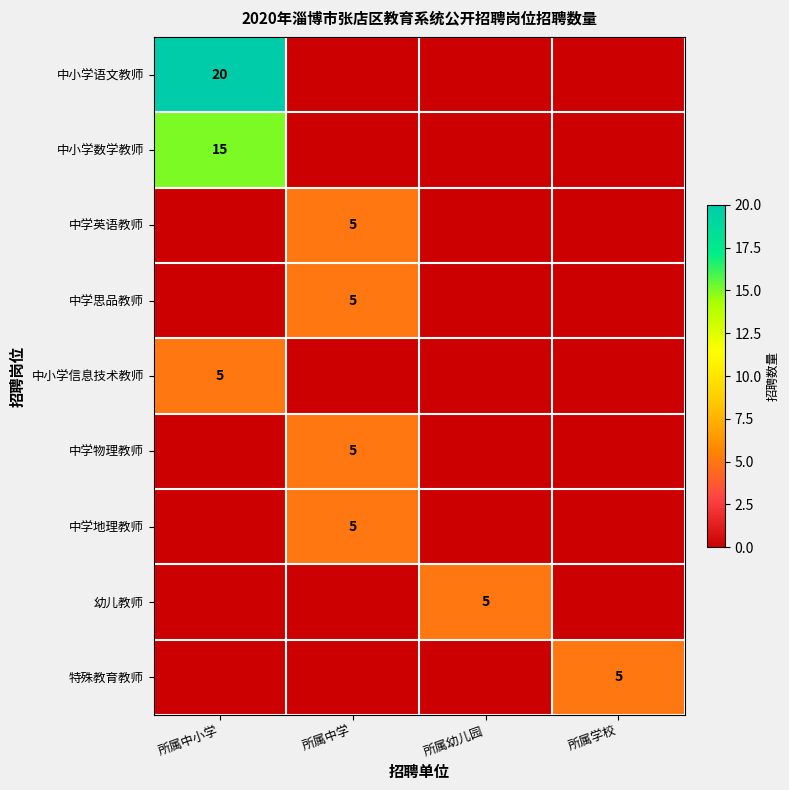

Is it true that 中学思品教师 equals 5 at 所属中学?

True